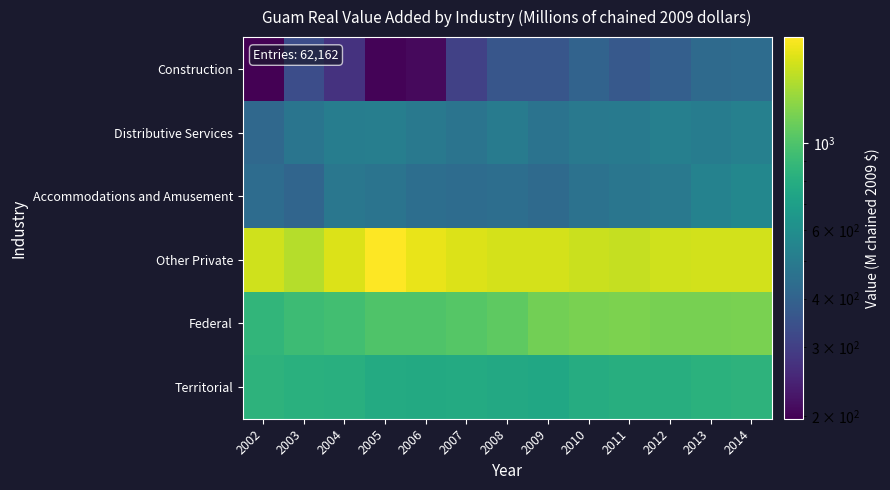

Reading left to right, list all the values displayed in this chart.

Construction: 2002=197	2003=334	2004=273	2005=202	2006=208	2007=304	2008=360	2009=360	2010=402	2011=369	2012=391	2013=428	2014=437
Distributive Services: 2002=420	2003=472	2004=513	2005=516	2006=488	2007=470	2008=502	2009=464	2010=488	2011=495	2012=519	2013=507	2014=525
Accommodations and Amusement: 2002=438	2003=409	2004=480	2005=468	2006=445	2007=437	2008=445	2009=429	2010=459	2011=478	2012=491	2013=534	2014=559
Other Private: 2002=1589	2003=1455	2004=1655	2005=1869	2006=1733	2007=1667	2008=1622	2009=1619	2010=1557	2011=1537	2012=1595	2013=1607	2014=1601
Federal: 2002=869	2003=919	2004=948	2005=1006	2006=1007	2007=1033	2008=1070	2009=1157	2010=1185	2011=1199	2012=1181	2013=1179	2014=1184
Territorial: 2002=845	2003=821	2004=812	2005=780	2006=773	2007=779	2008=769	2009=752	2010=790	2011=807	2012=808	2013=827	2014=840